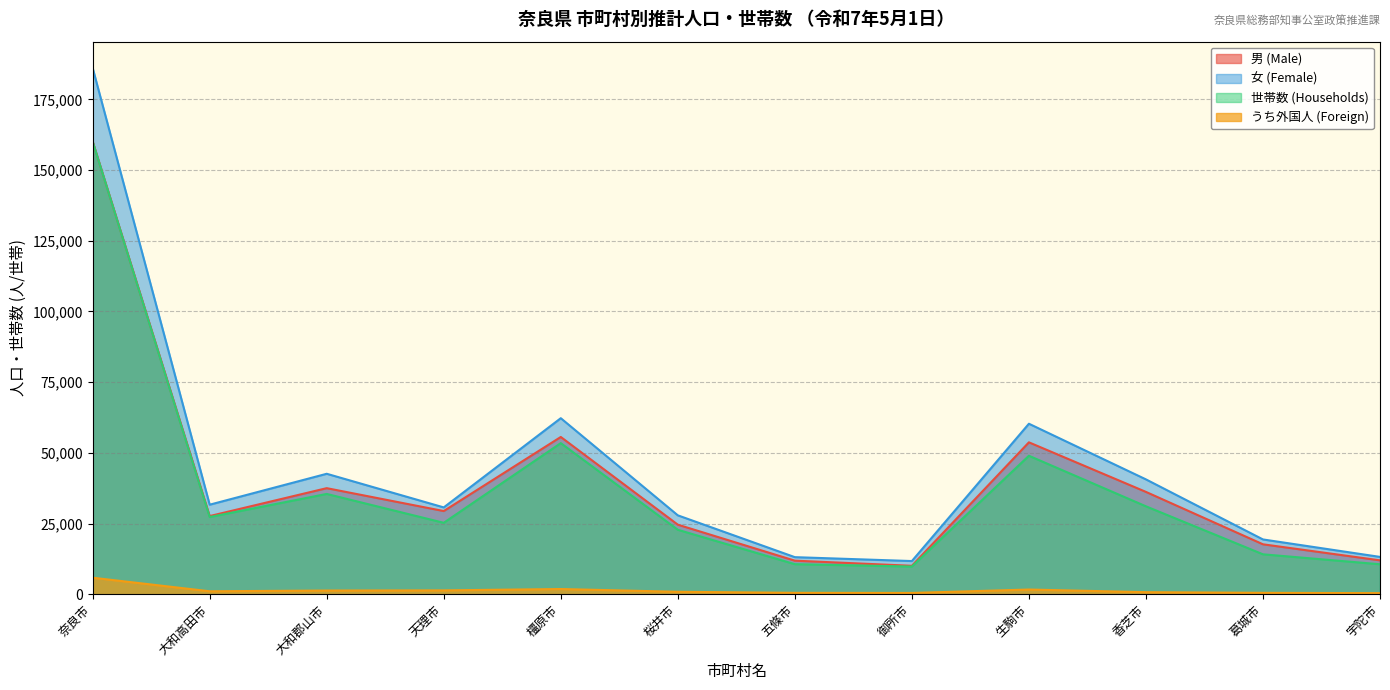

How many distinct data groups are displayed?

4